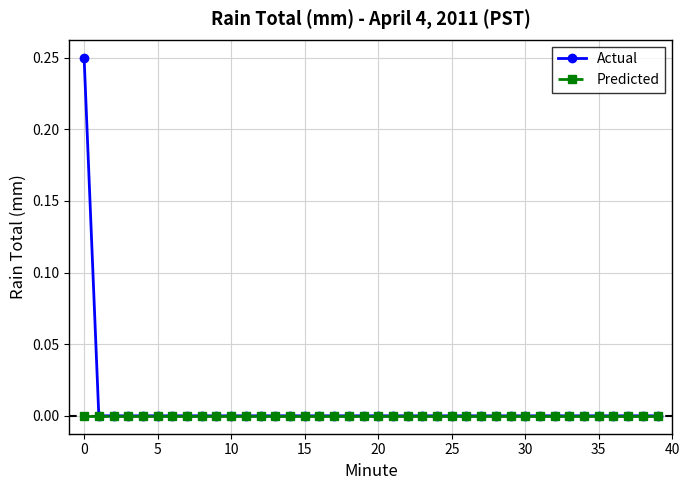

Which series has the largest range (max minus min)?

Actual